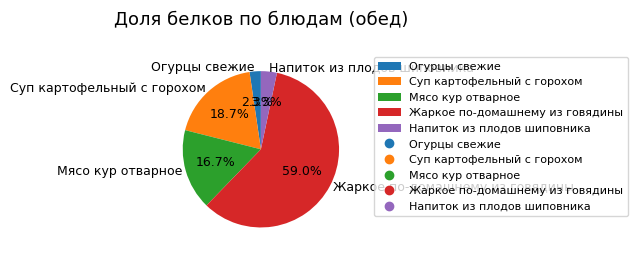

What is the ratio of the value at Суп картофельный с горохом to the value at Мясо кур отварное?

1.1